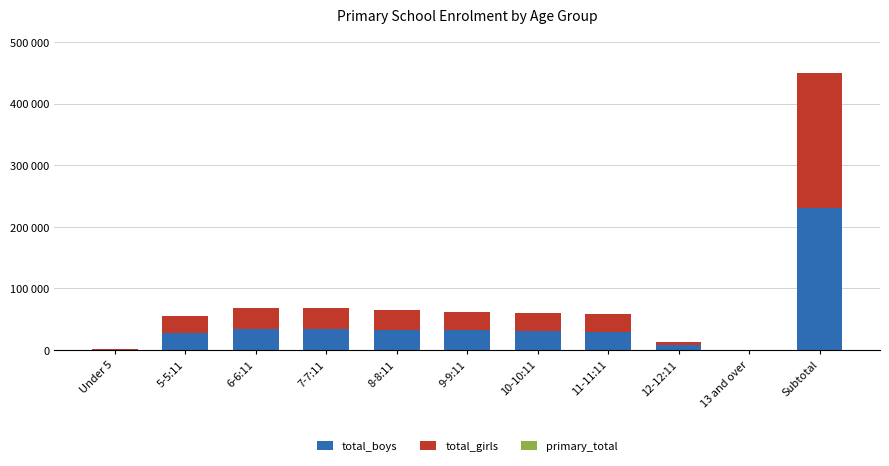

Which series changed the most between 11-11:11 and Subtotal?

total_boys